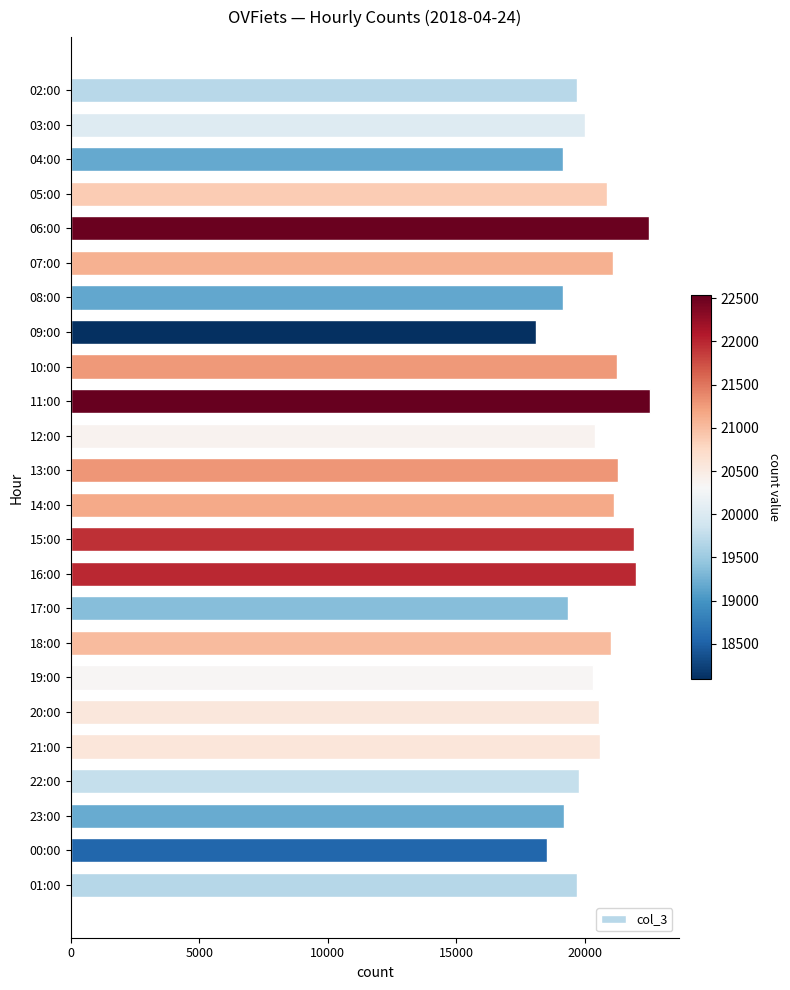

What is the difference between the maximum and minimum values?

4444